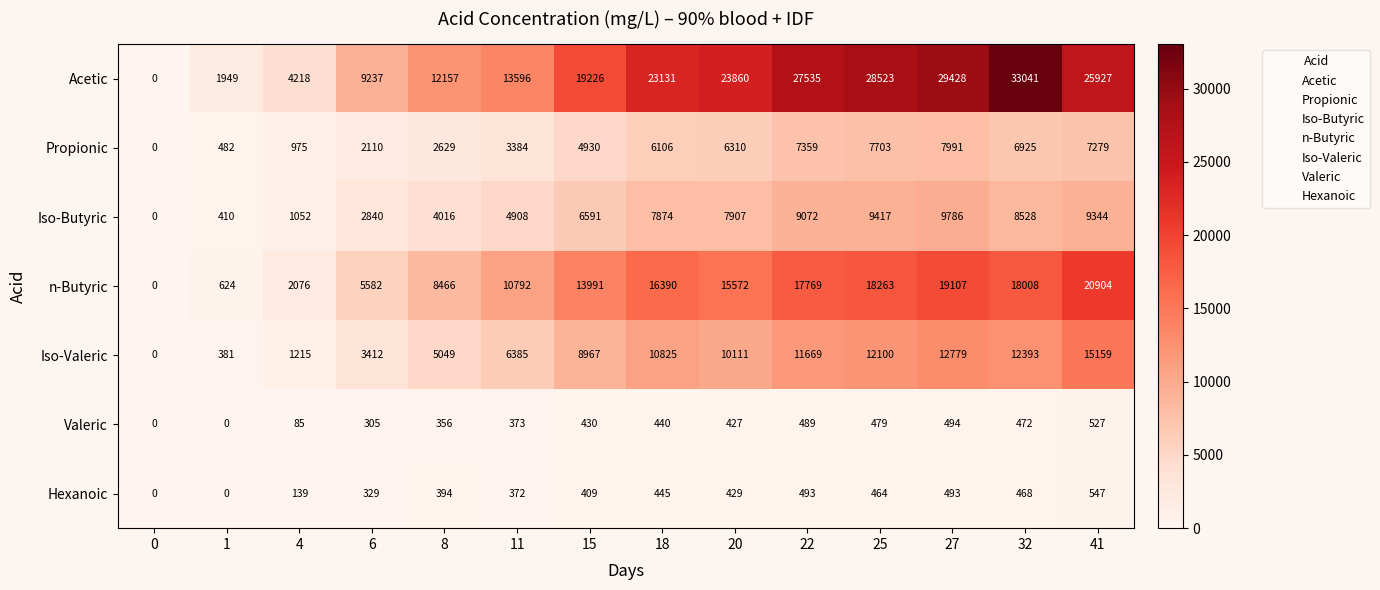

The Hexanoic series shows 329 at 6. True or false?

True